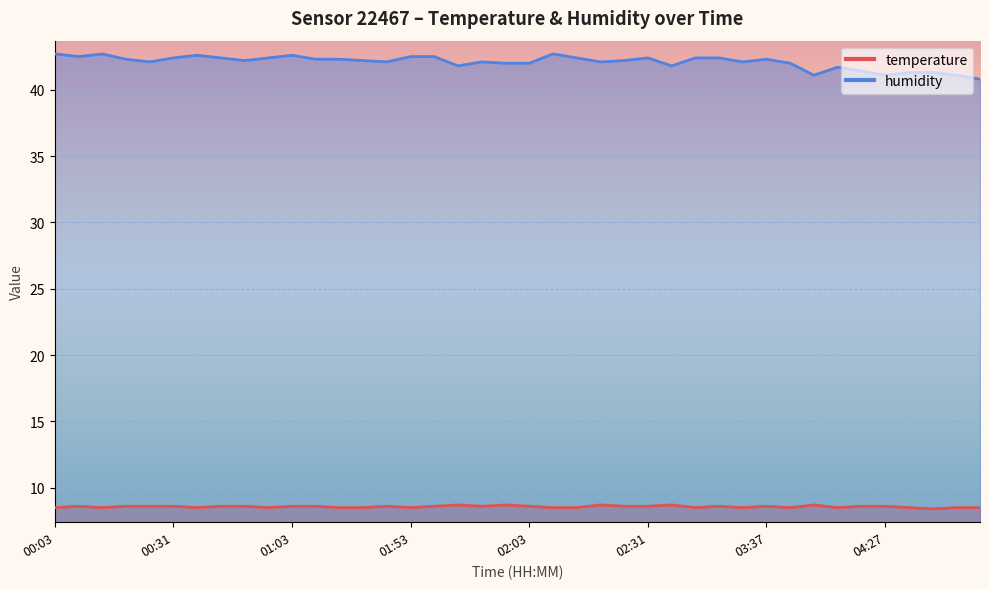

What are all the series names shown in the legend?

temperature, humidity